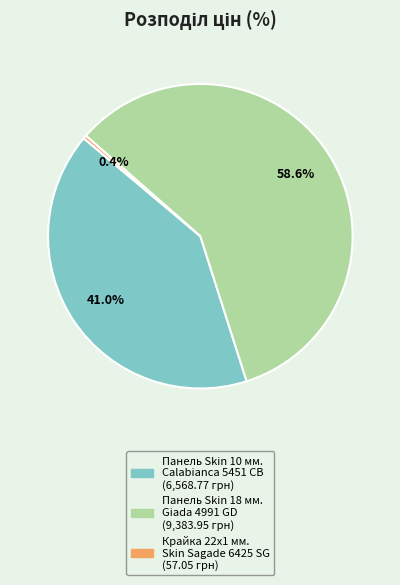

To the nearest percent, what is the combined percentage of Крайка 22x1 мм. Skin Sagade 6425 SG and Панель Skin 10 мм. Calabianca 5451 CB?

41%